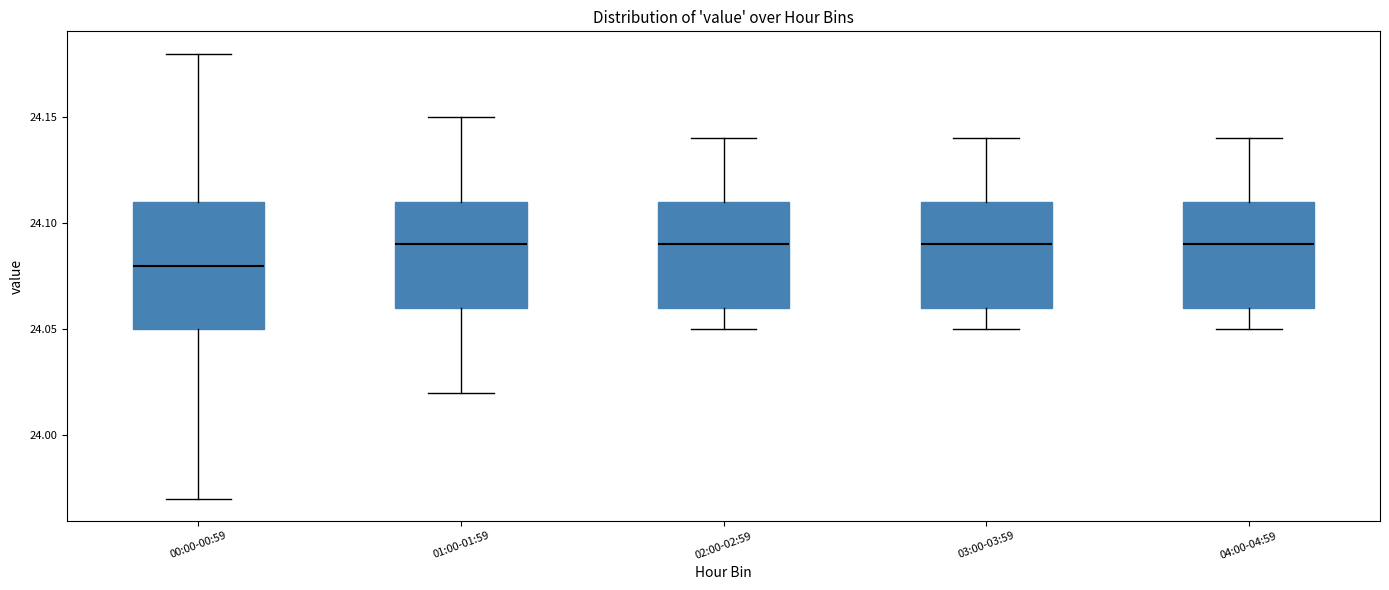

Comparing the boxes themselves (not the whiskers), which one is the tallest?

00:00-00:59